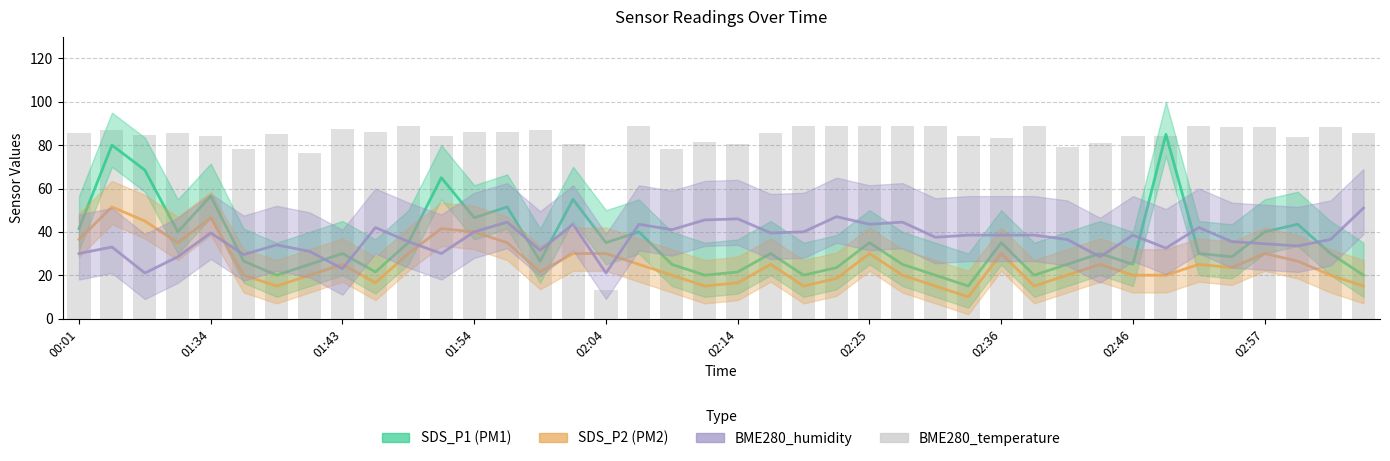

At which category is the sum across all series the highest?

00:11